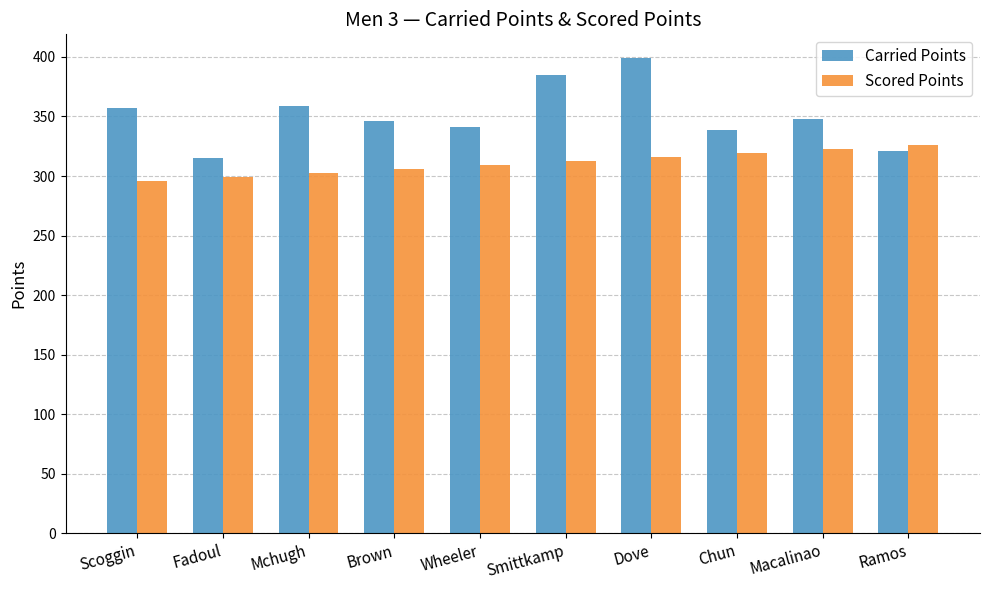

What are all the series names shown in the legend?

Carried Points, Scored Points